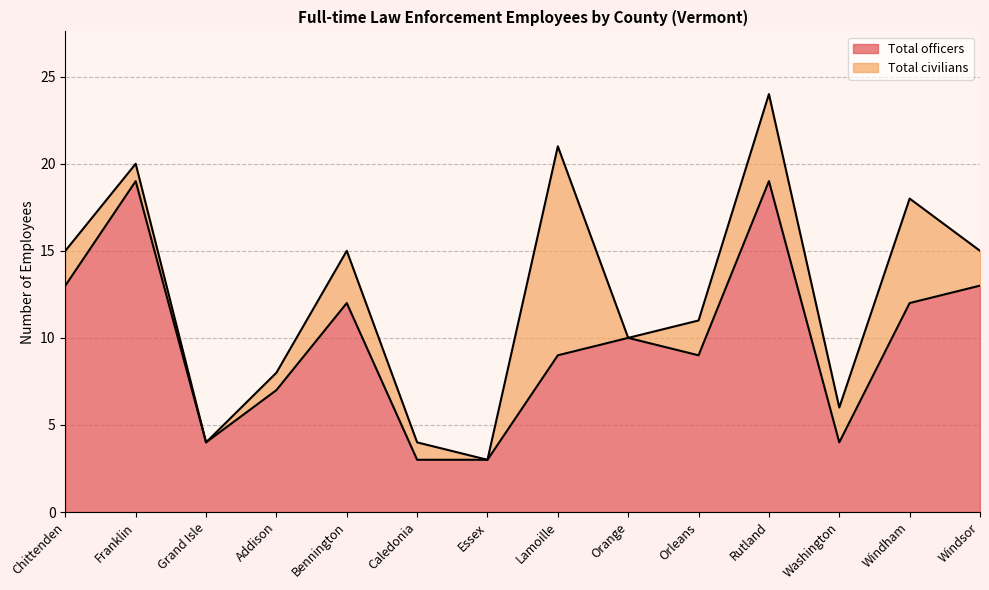

What is the difference between the maximum and second lowest values?

16